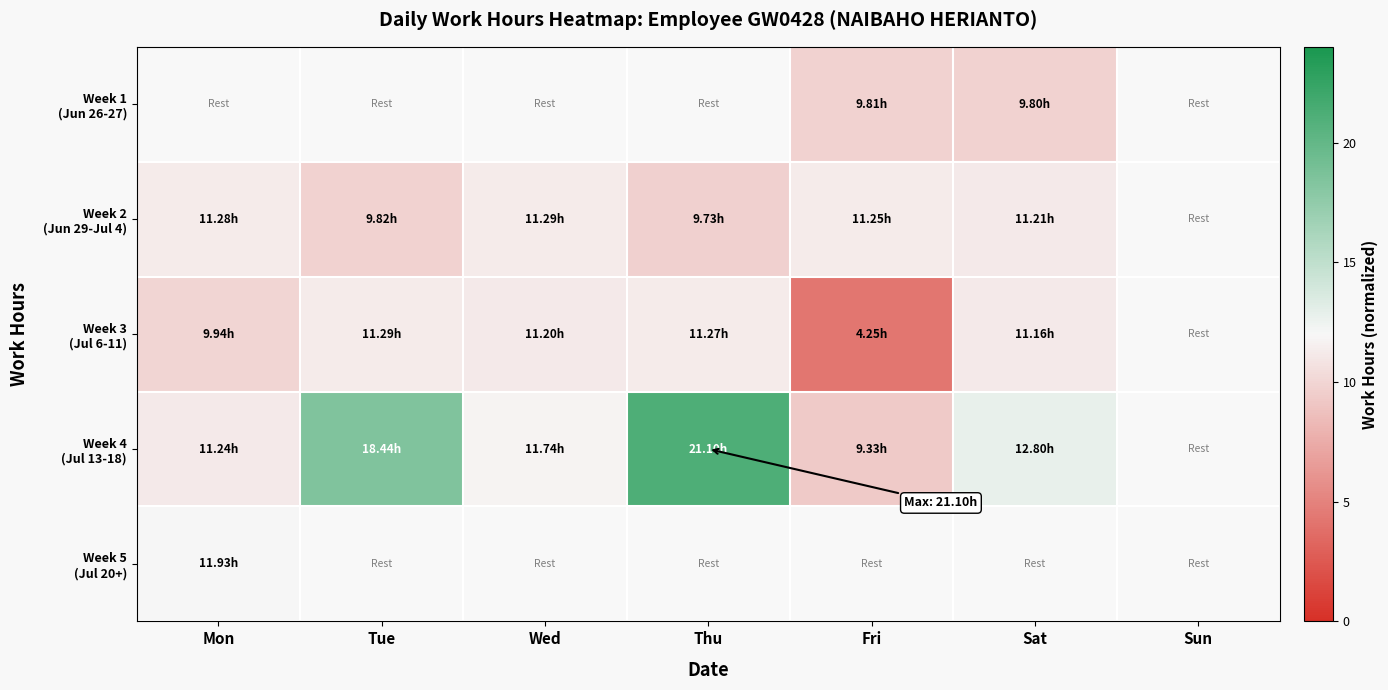

What is the difference between the second highest and second lowest values in the Week 2 (Jun 29-Jul 4) series?

1.5